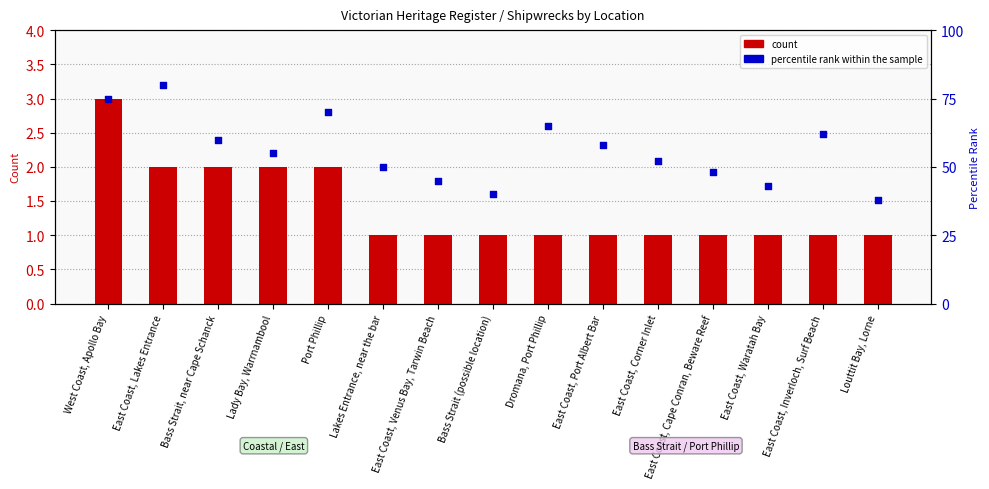

Which series contains the lowest Y value?

count